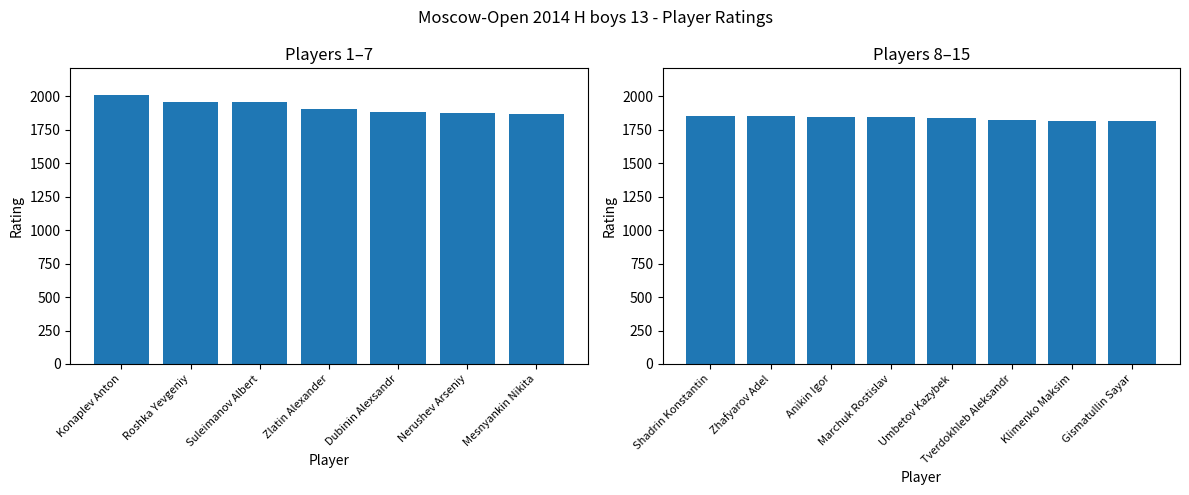

What is the sum of all values?

28155